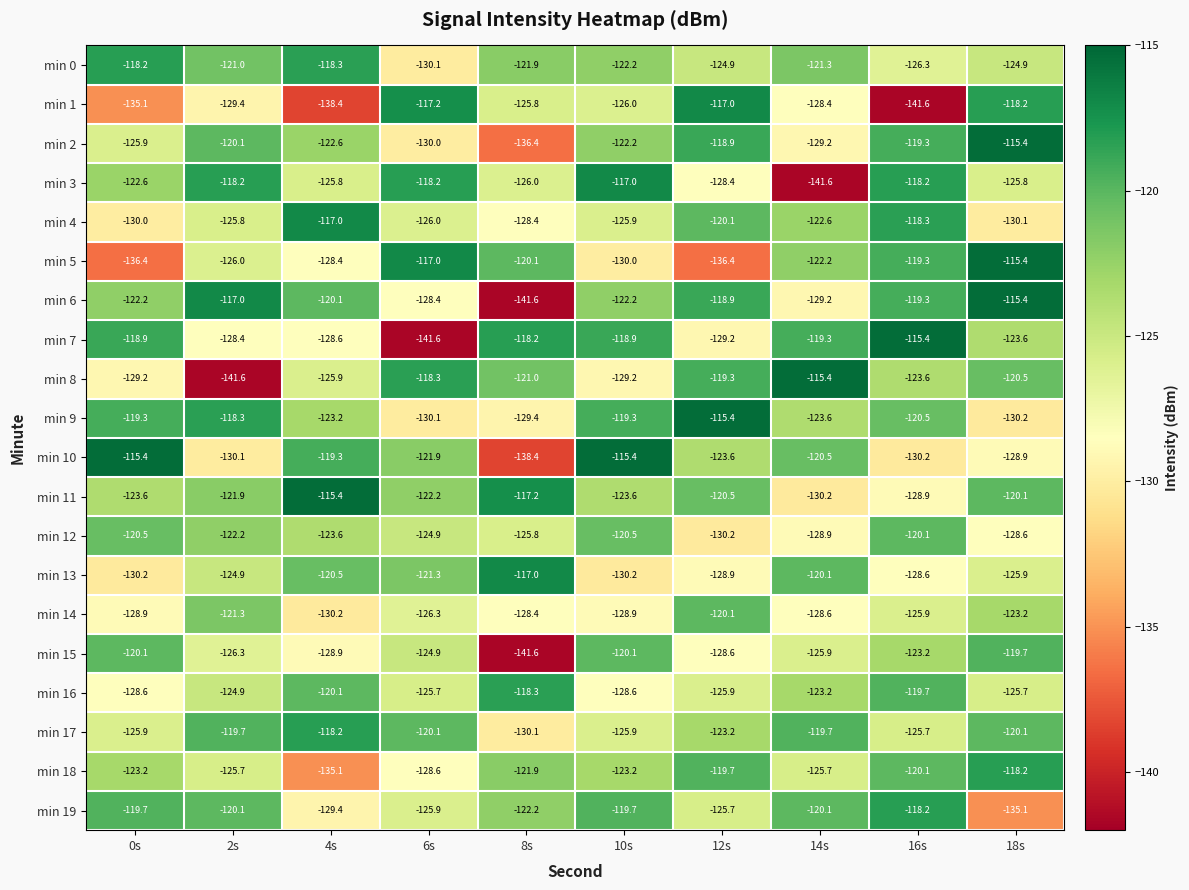

Which series has the largest total across all categories?

min 11